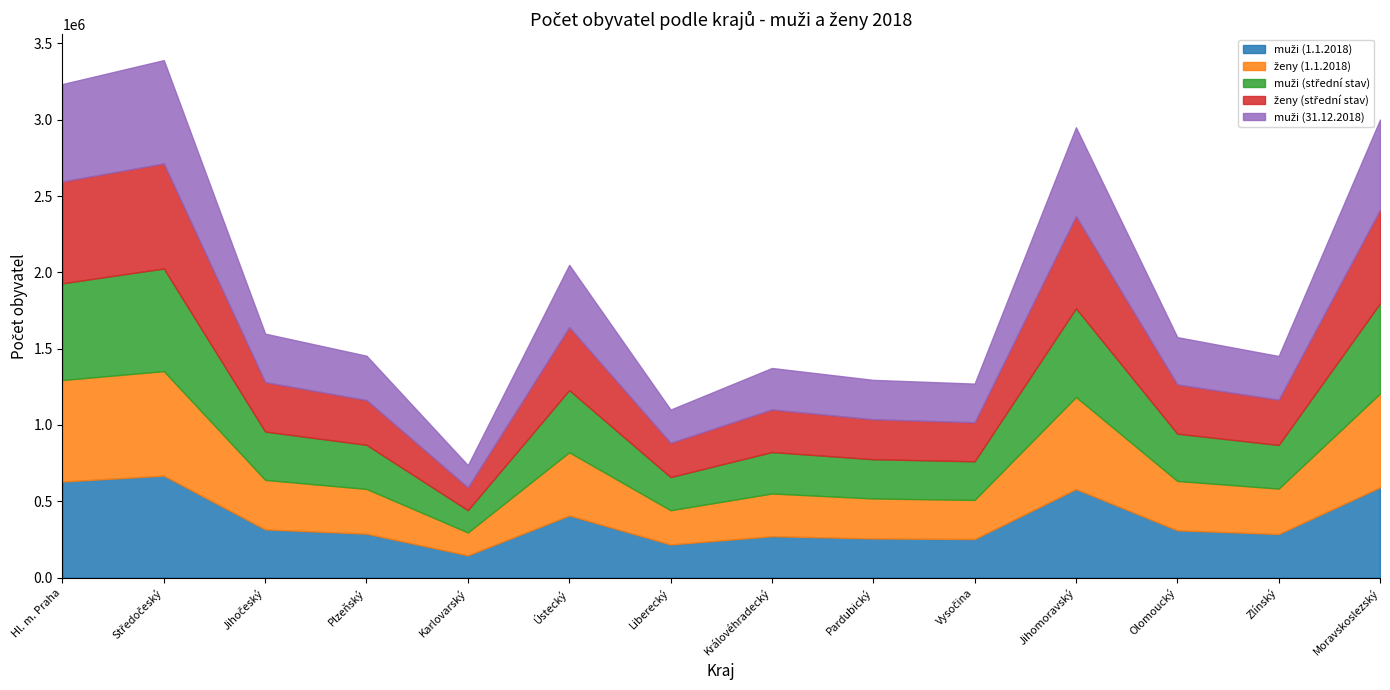

How many lines are shown in the chart?

5